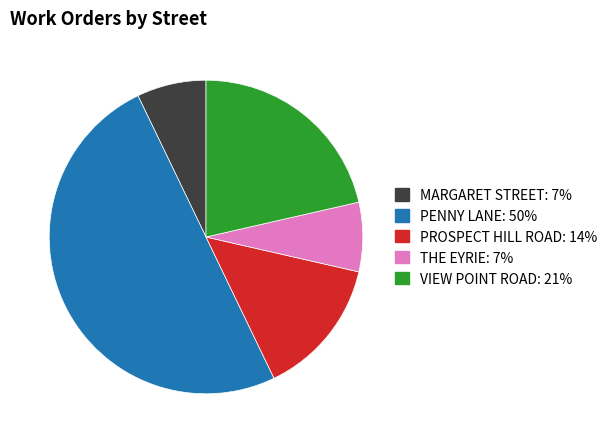

Which has a higher value, VIEW POINT ROAD or MARGARET STREET?

VIEW POINT ROAD